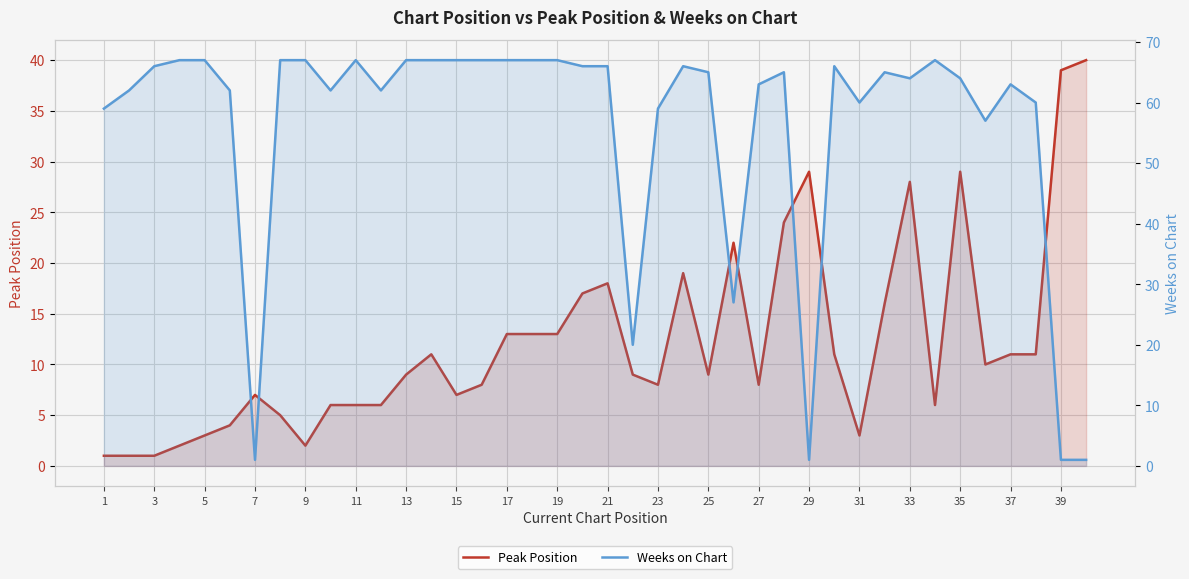

What is the difference between the second highest and second lowest values in the Peak Position series?

38